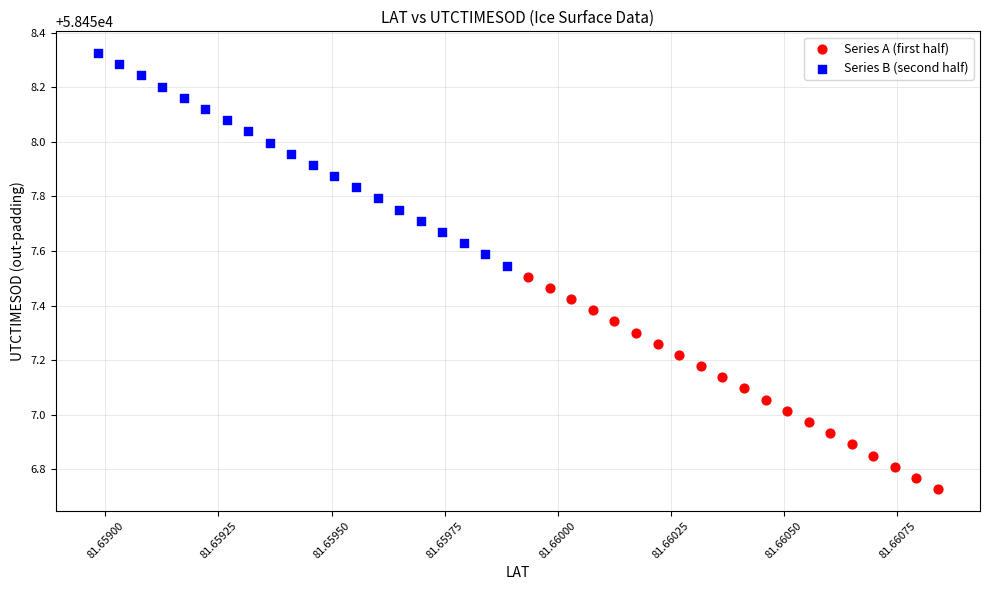

Which series reaches the maximum Y coordinate?

Series B (second half)